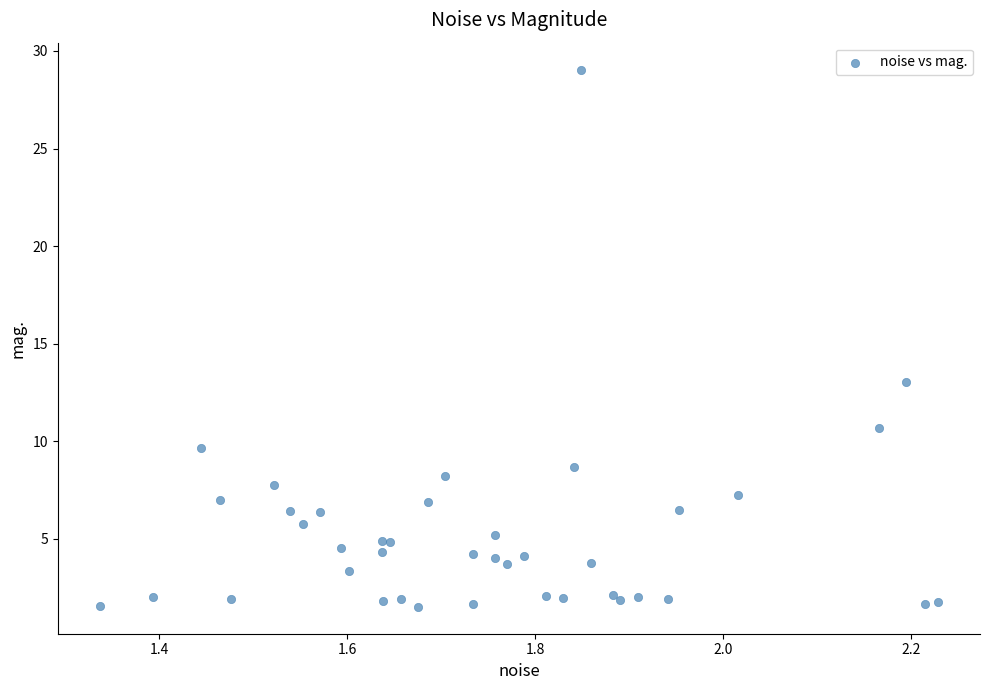

What Y value in the scatter plot is closest to 15?

13.0